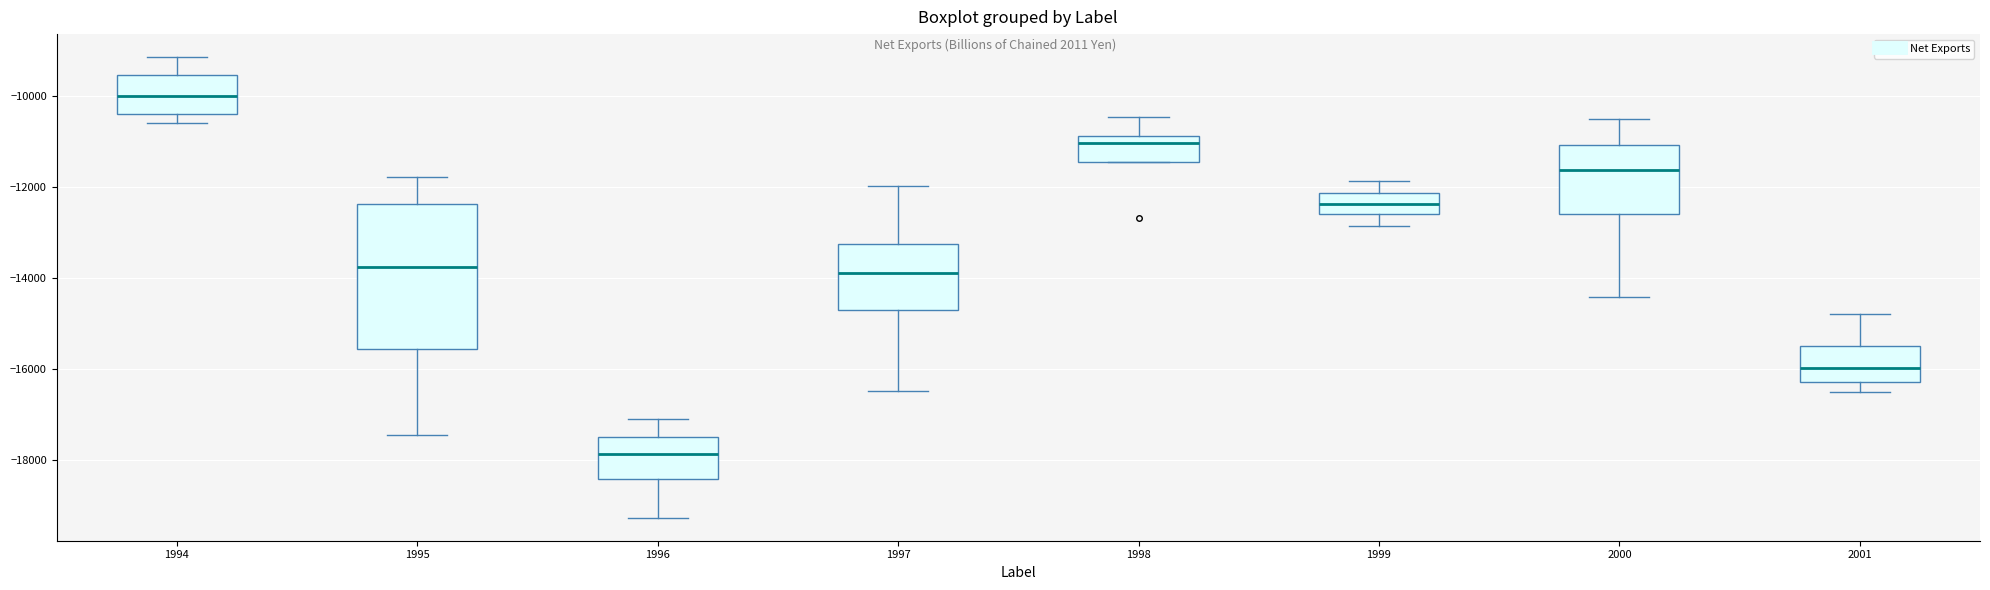

Reading left to right, transcribe this box plot: for each box, give where its median line is, the range the box spans, and where its two whiskers end, as read against the y-axis. The values are not printed on the chart, so give them approximately, as read against the axis.

1994: median -10000, box -10400 to -9600, whiskers -10600 to -9200
1995: median -13800, box -15600 to -12400, whiskers -17400 to -11800
1996: median -17800, box -18400 to -17400, whiskers -19200 to -17000
1997: median -13800, box -14800 to -13200, whiskers -16400 to -12000
1998: median -11000, box -11400 to -10800, whiskers -11400 to -10400
1999: median -12400, box -12600 to -12200, whiskers -12800 to -11800
2000: median -11600, box -12600 to -11000, whiskers -14400 to -10600
2001: median -16000, box -16200 to -15600, whiskers -16600 to -14800